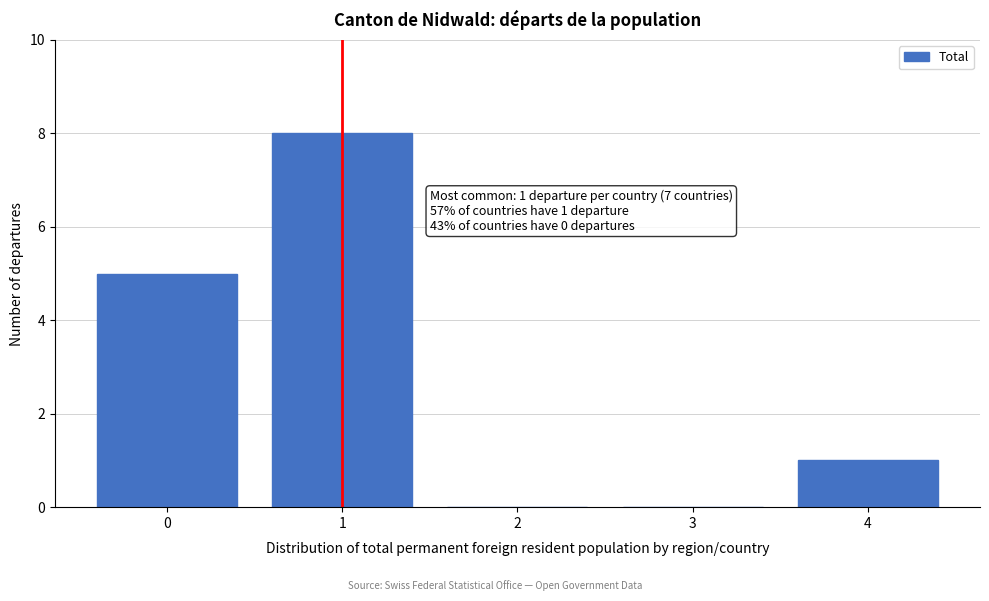

Reading left to right, transcribe all the data shown in this chart.

0=5	1=8	2=0	3=0	4=1